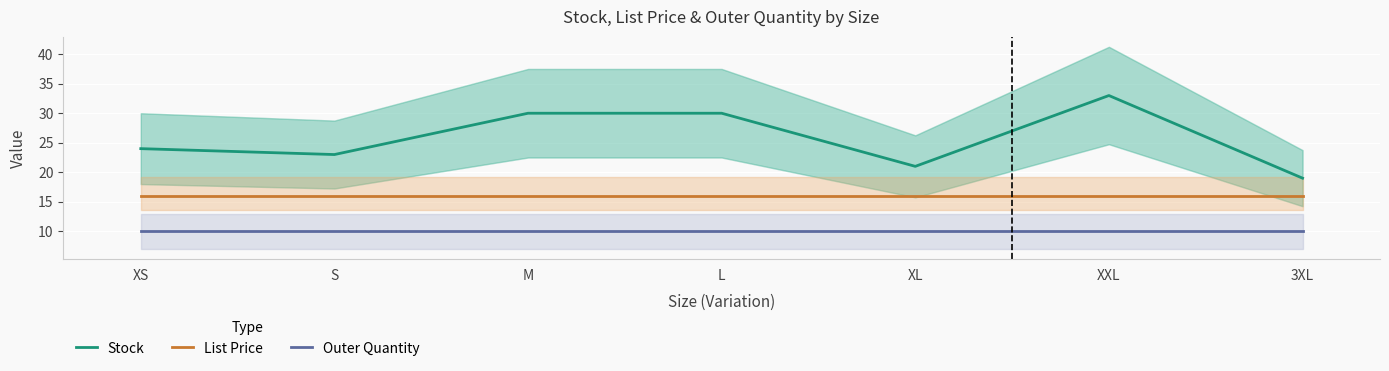

What is the highest value of the List Price series?

15.9